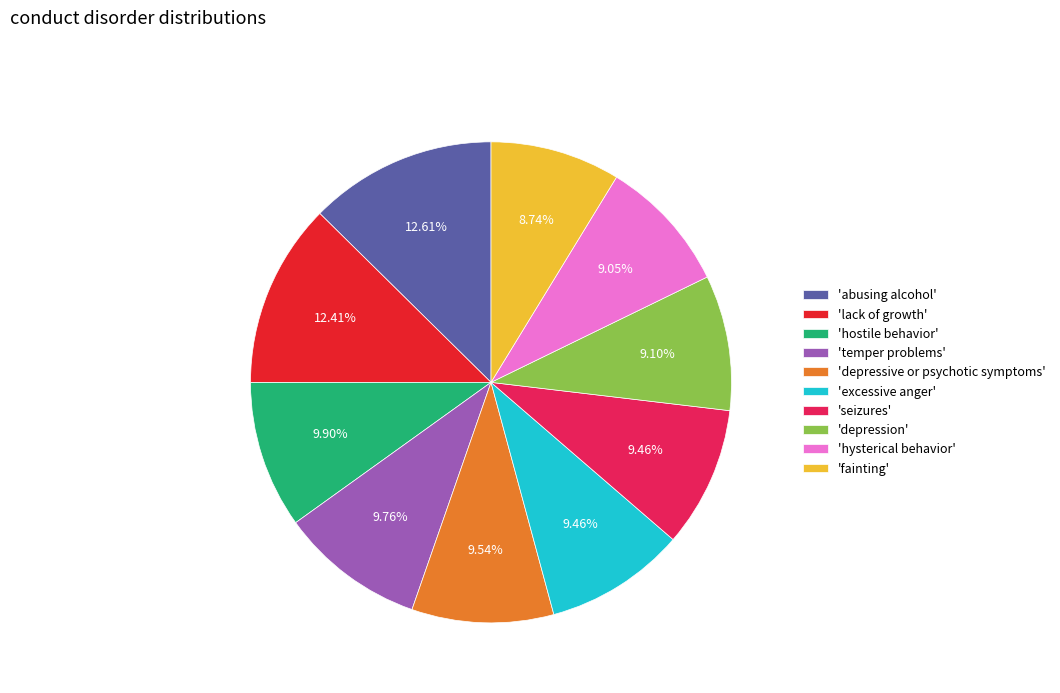

Does 'excessive anger' account for over 50% of the chart?

No